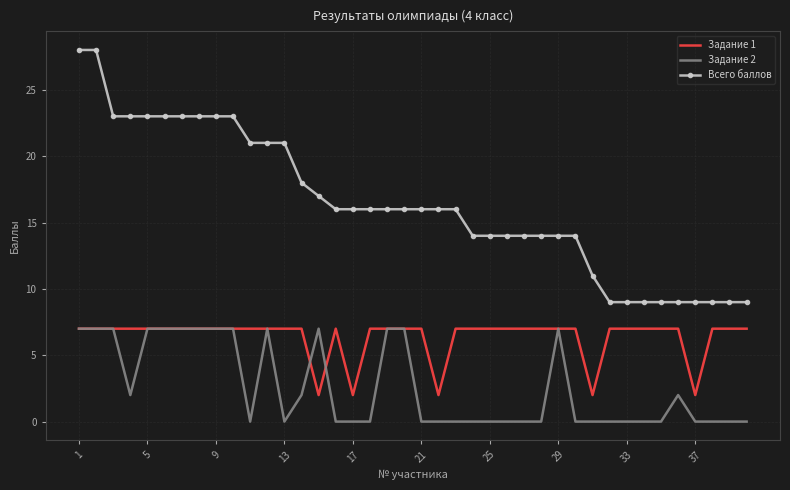

What is the maximum value shown in the chart?

28